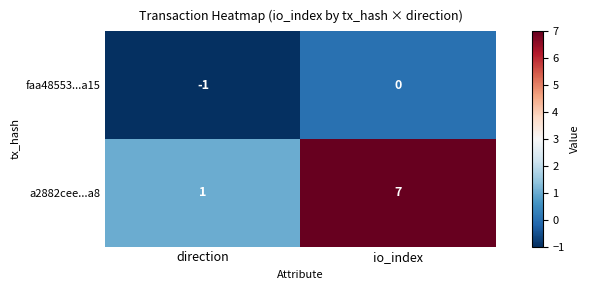

Is it true that a2882cee...a8 equals 12 at io_index?

False